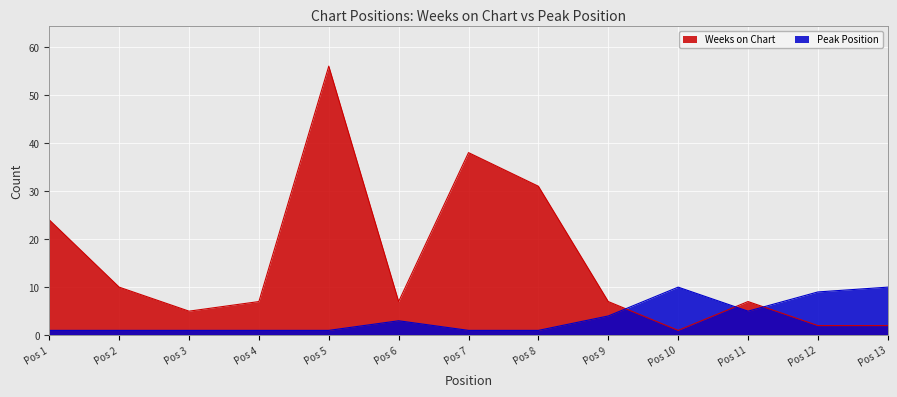

How many categories are shown in the chart?

13